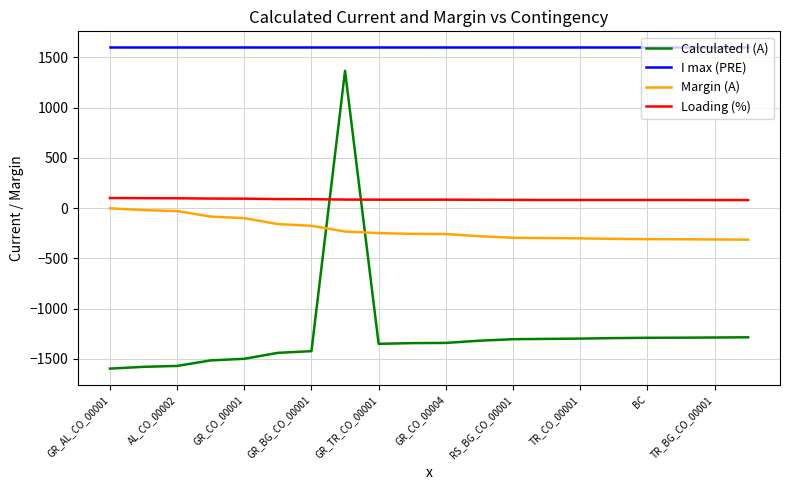

What is the maximum value for Margin (A)?

-2